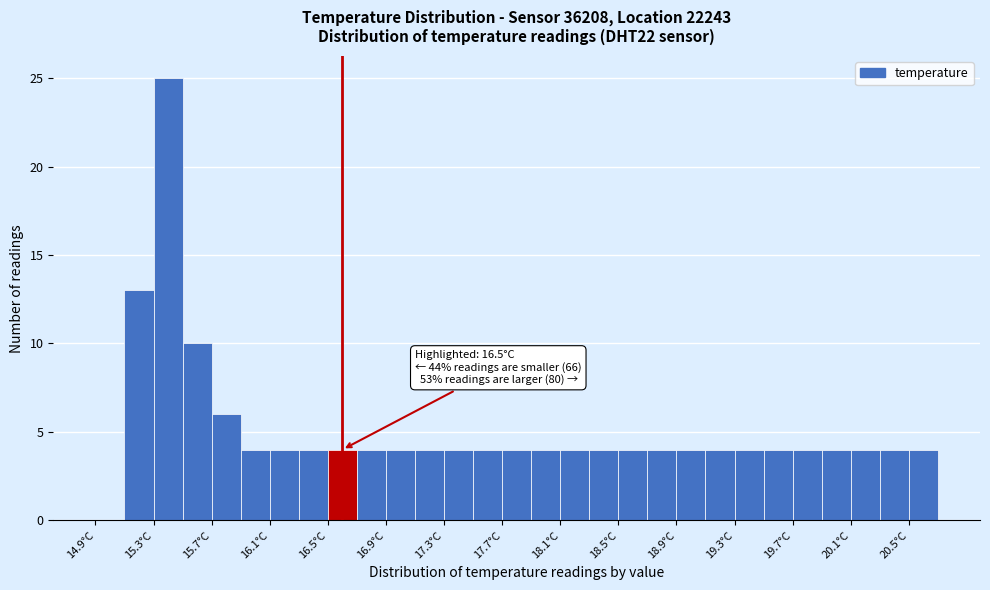

Which range on the x-axis has the tallest bar?

15.3 to 15.5